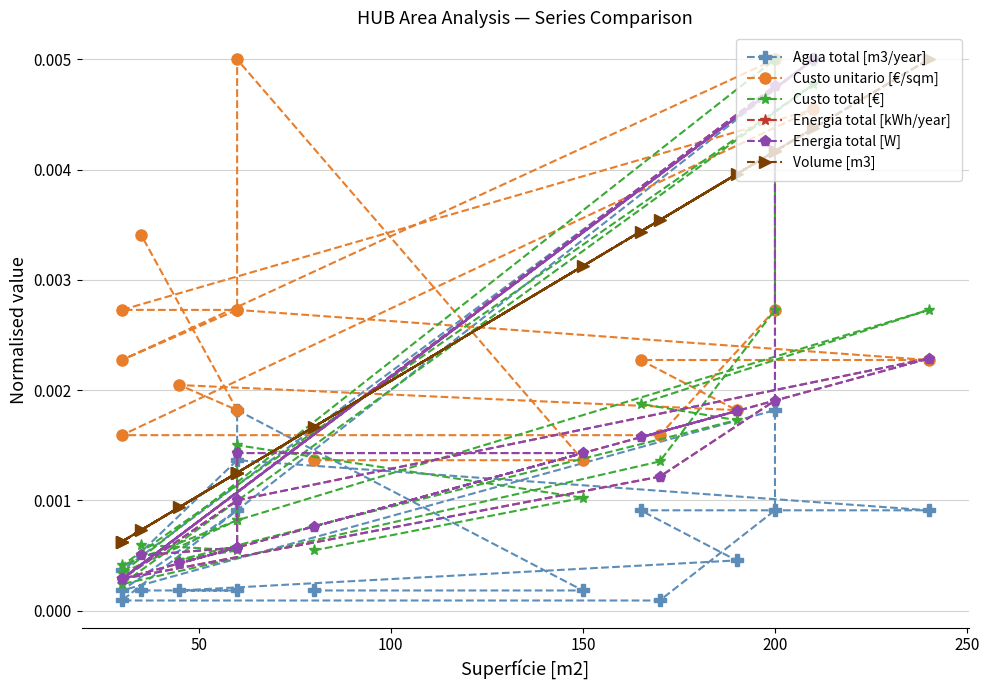

Which series has the largest range (max minus min)?

Agua total [m3/year]